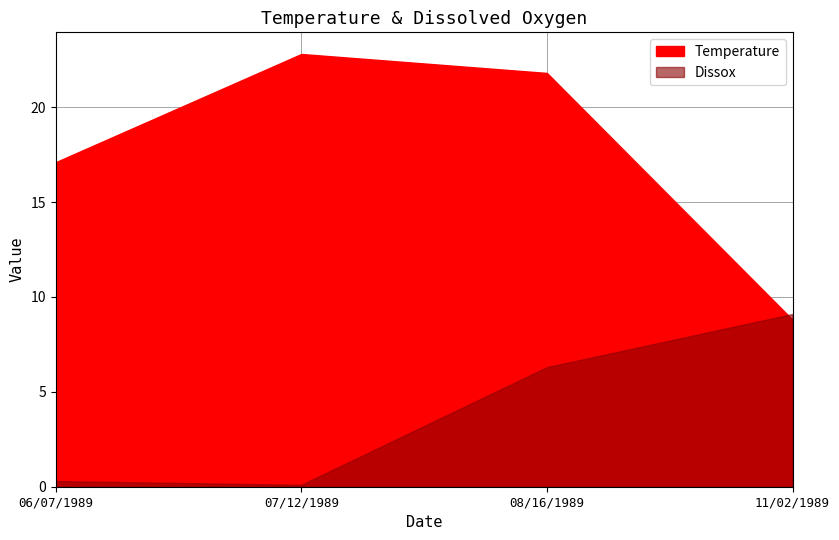

Reading left to right, extract all data points from this chart.

Temperature: 06/07/1989=17.1	07/12/1989=22.8	08/16/1989=21.8	11/02/1989=8.8
Dissox: 06/07/1989=0.3	07/12/1989=0.1	08/16/1989=6.3	11/02/1989=9.1